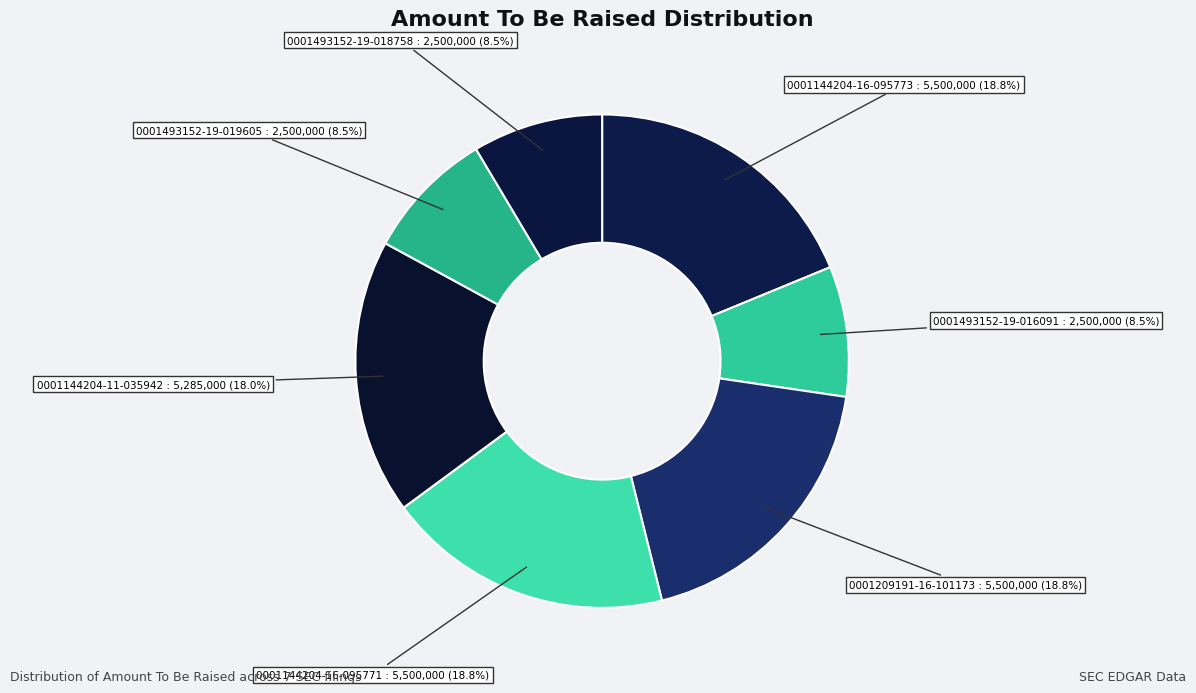

Does any single category account for the majority?

No